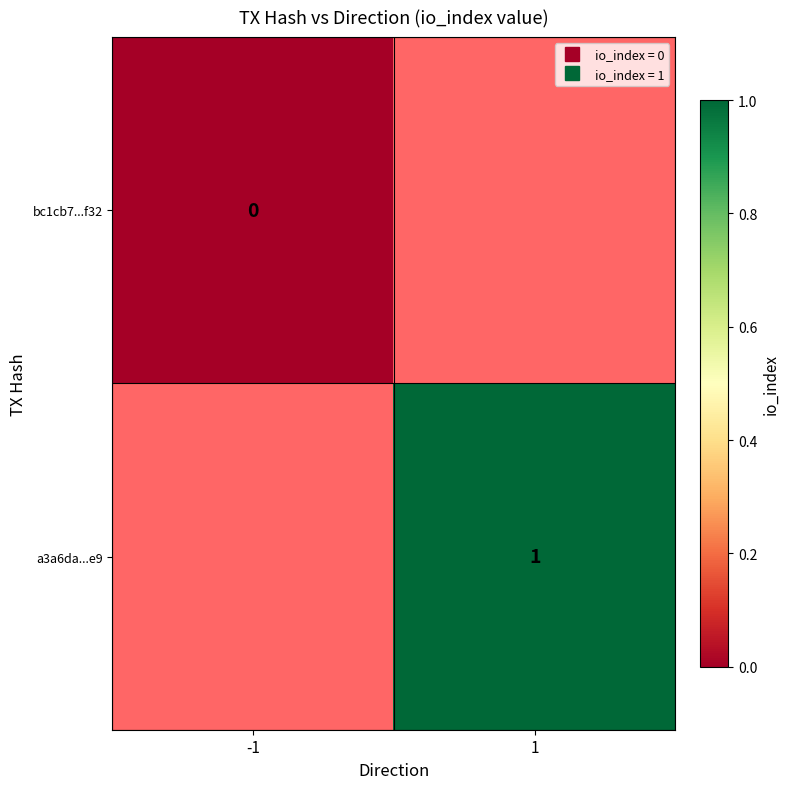

What is the maximum value shown in the chart?

1.0